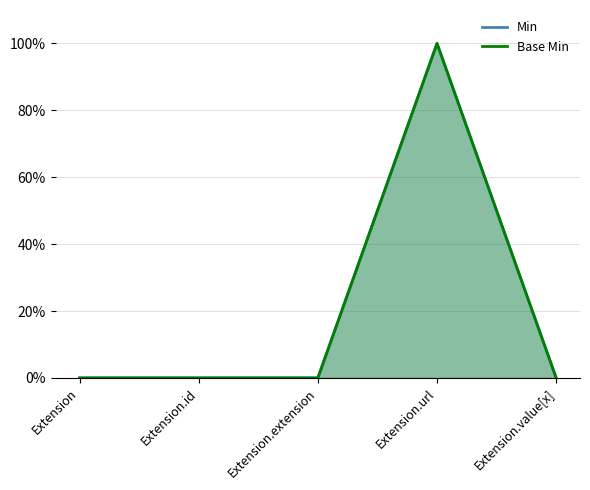

Is it true that Base Min equals 1 at Extension?

False